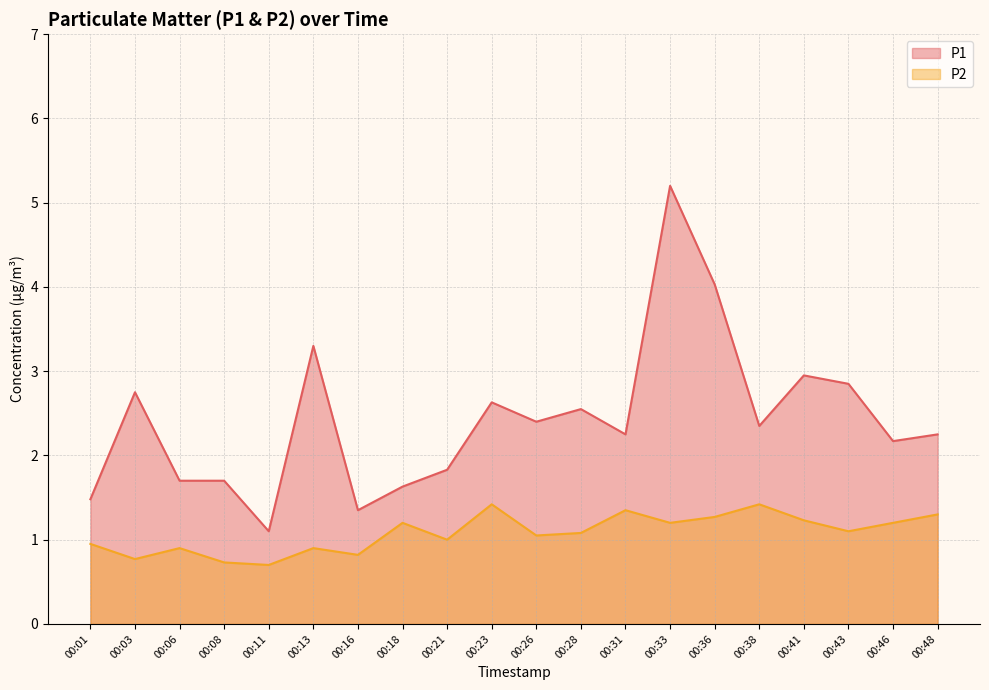

Which series has the largest range (max minus min)?

P1